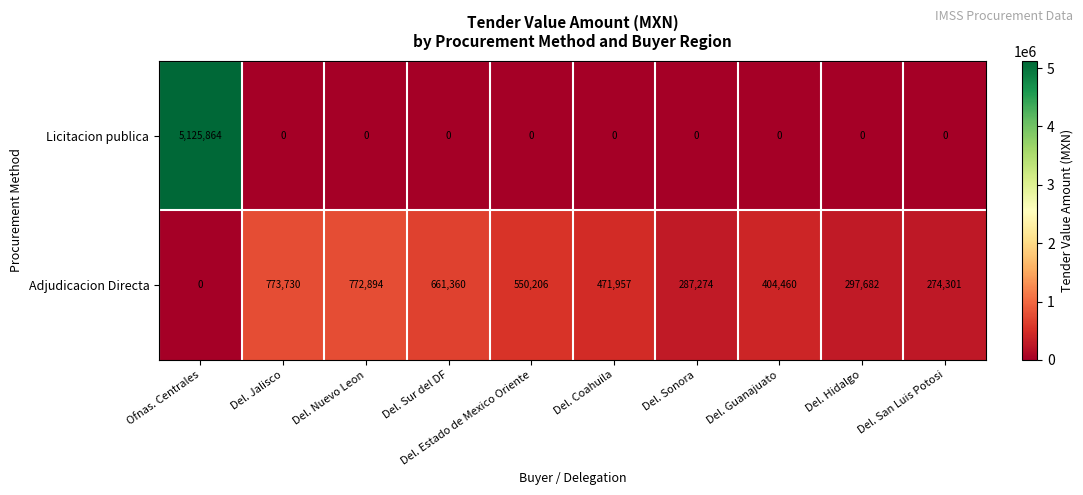

Rank the series at Del. Hidalgo from lowest to highest value.

Licitacion publica, Adjudicacion Directa